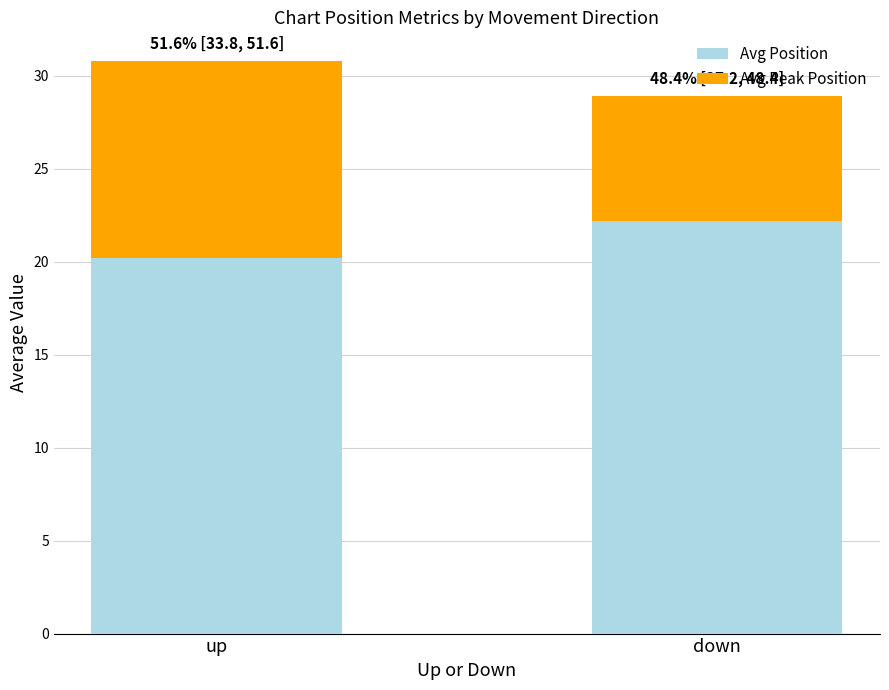

At which label does Avg Position reach its peak?

down